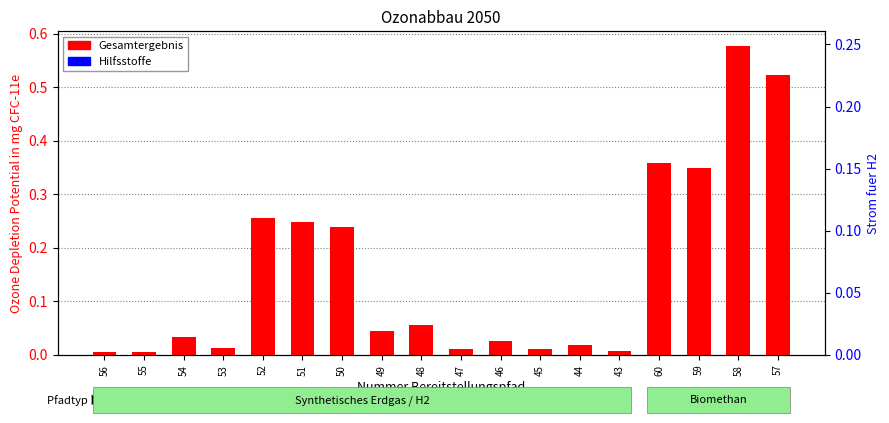

What are all the series names shown in the legend?

Gesamtergebnis, Hilfsstoffe